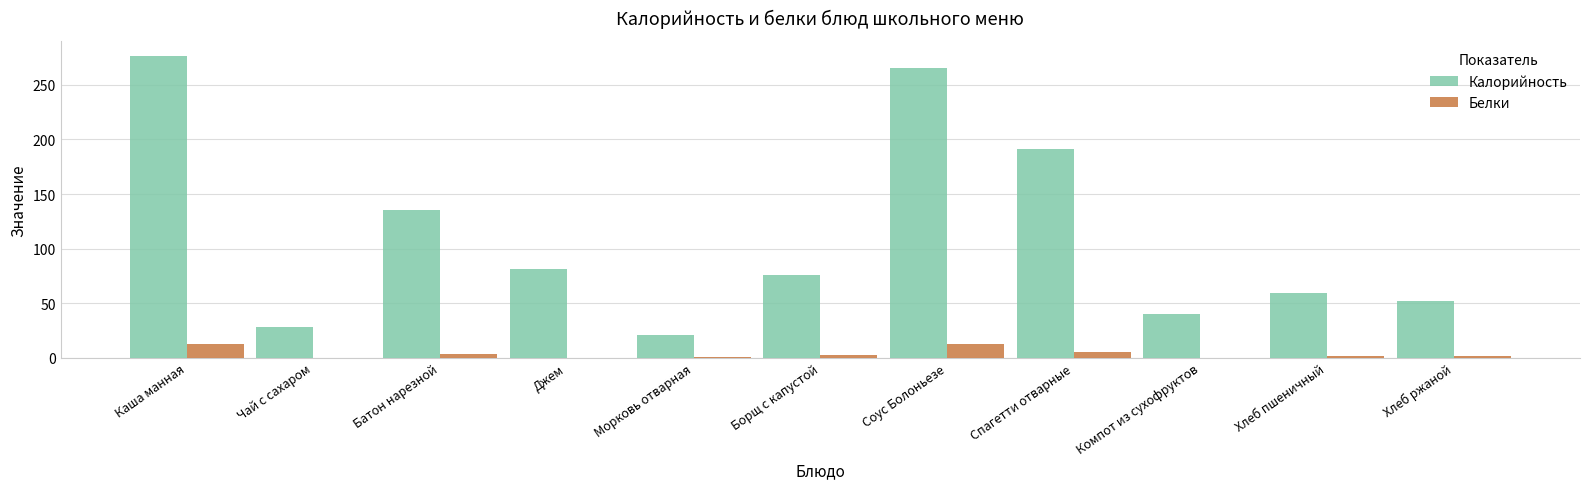

Count the number of categories in the chart.

11